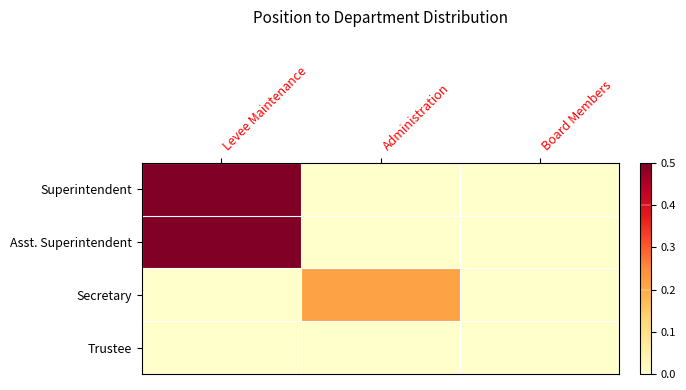

Reading left to right, transcribe all the data shown in this chart.

Superintendent: Levee Maintenance=1.0	Administration=0.0	Board Members=0.0
Asst. Superintendent: Levee Maintenance=0.8	Administration=0.0	Board Members=0.0
Secretary: Levee Maintenance=0.0	Administration=0.2	Board Members=0.0
Trustee: Levee Maintenance=0.0	Administration=0.0	Board Members=0.0